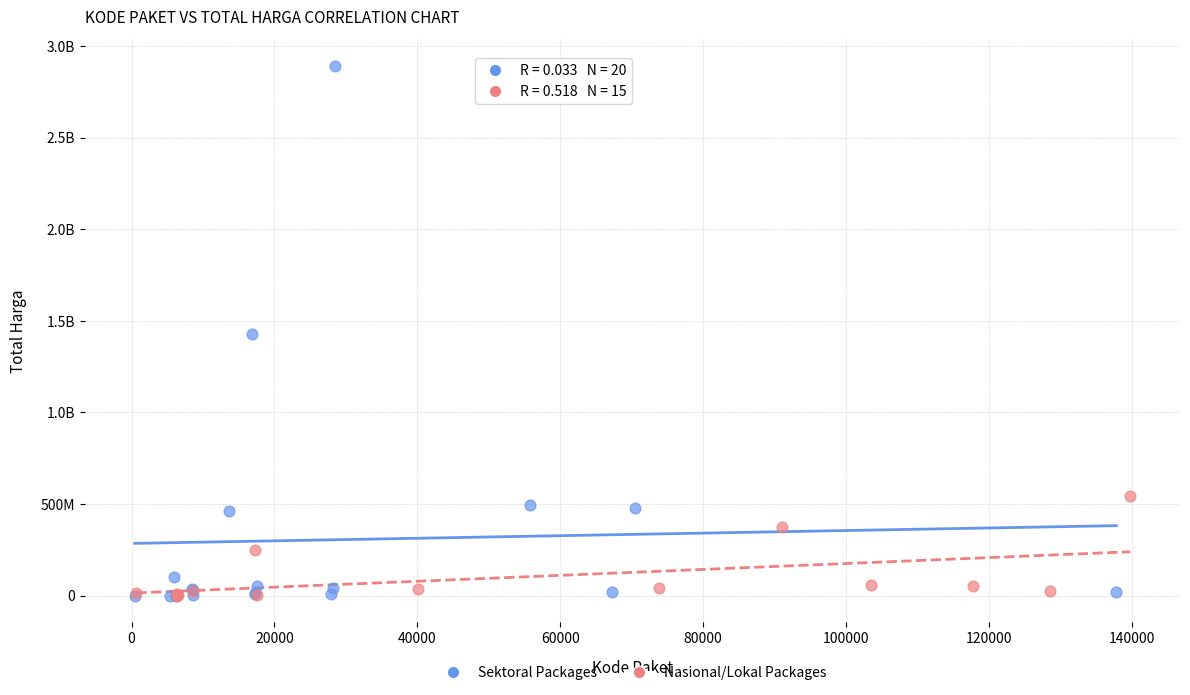

What are all the series names shown in the legend?

Sektoral Packages, Nasional/Lokal Packages